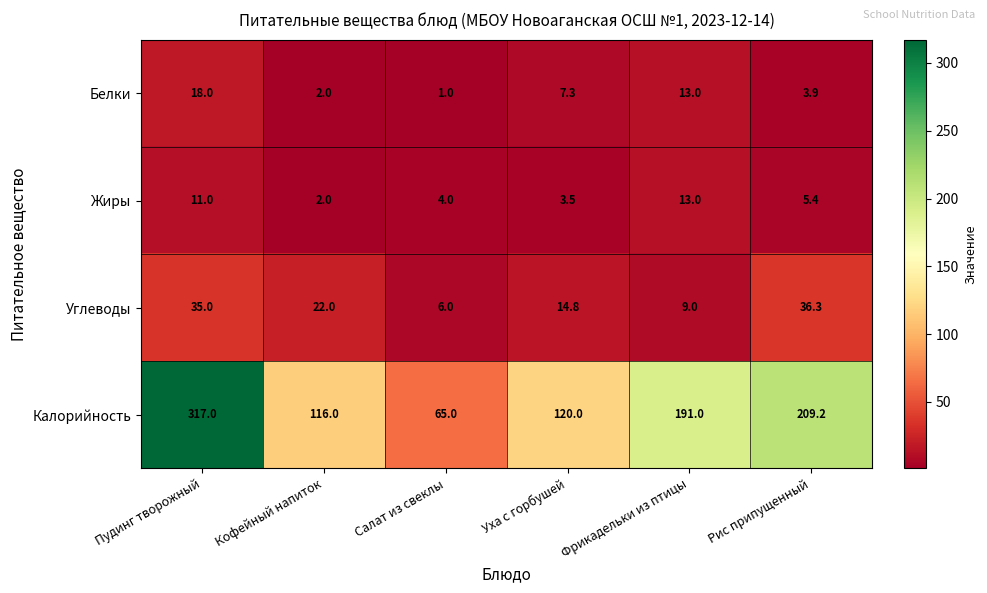

Between Салат из свеклы and Рис припущенный, which series saw the biggest shift?

Калорийность